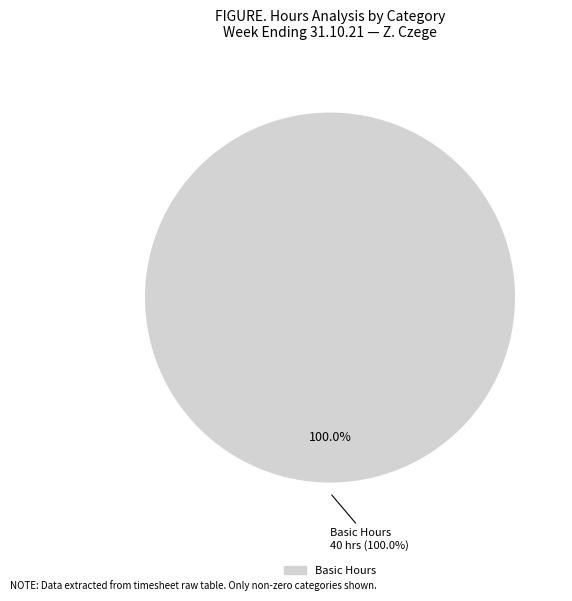

Does Basic Hours represent more than half of the total?

Yes